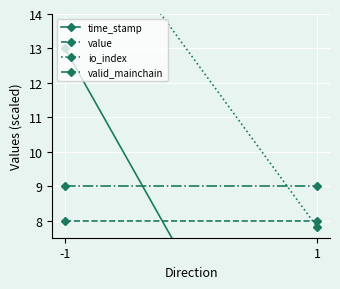

Rank the series at 1 from lowest to highest value.

time_stamp, io_index, value, valid_mainchain